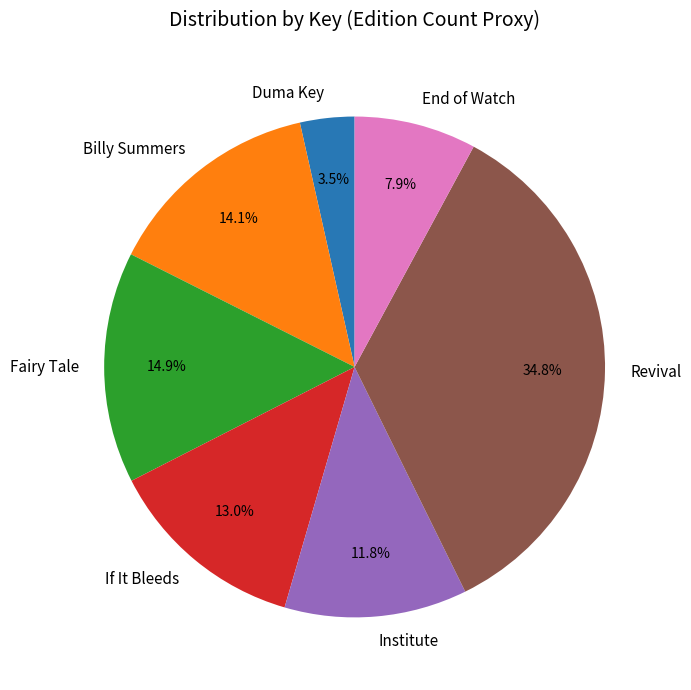

Count the number of slices in the pie.

7